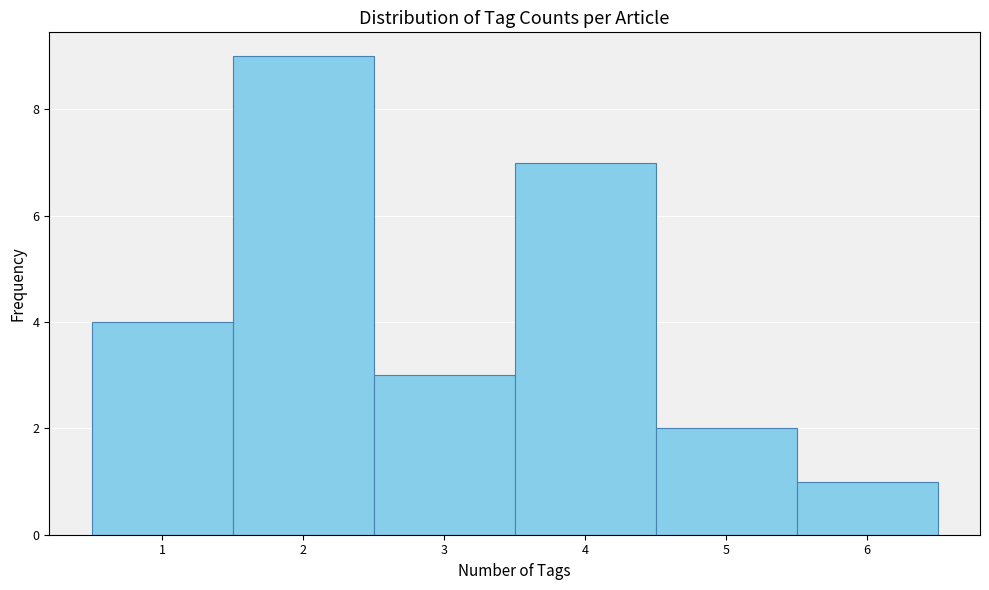

Reading left to right, list every bar in this chart as the range it spans on the x-axis followed by its height. The values are not printed on the chart, so give them approximately, as read against the axis.

0.5 to 1.5: 4
1.5 to 2.5: 9
2.5 to 3.5: 3
3.5 to 4.5: 7
4.5 to 5.5: 2
5.5 to 6.5: 1